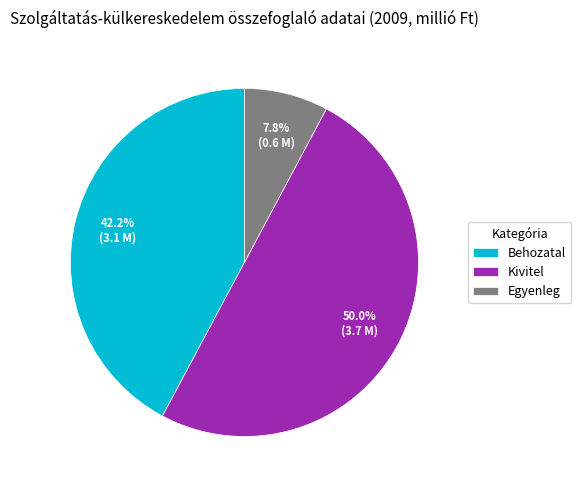

Does Egyenleg represent more than half of the total?

No